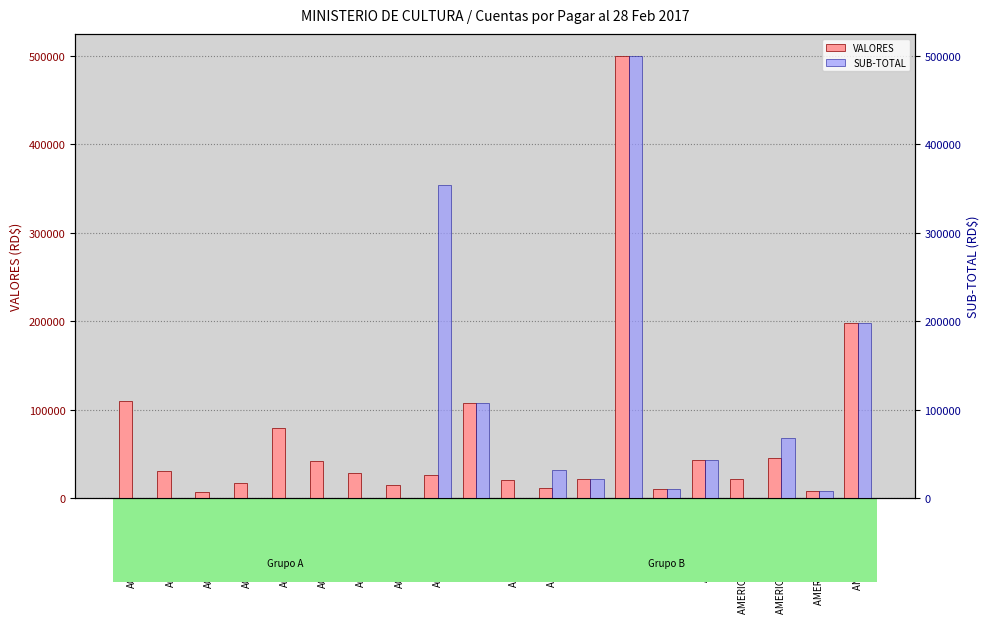

What is the label of the 19th bar from the right?

ACTUALIDADES-2